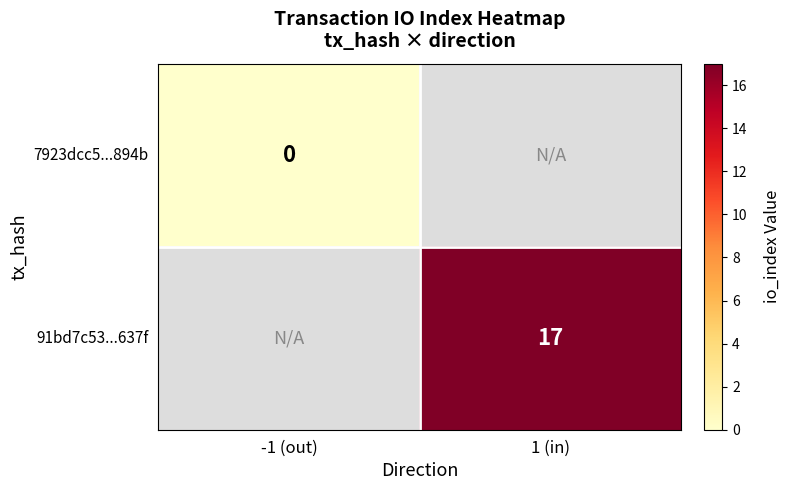

The 91bd7c53...637f series shows 12 at 1 (in). True or false?

False